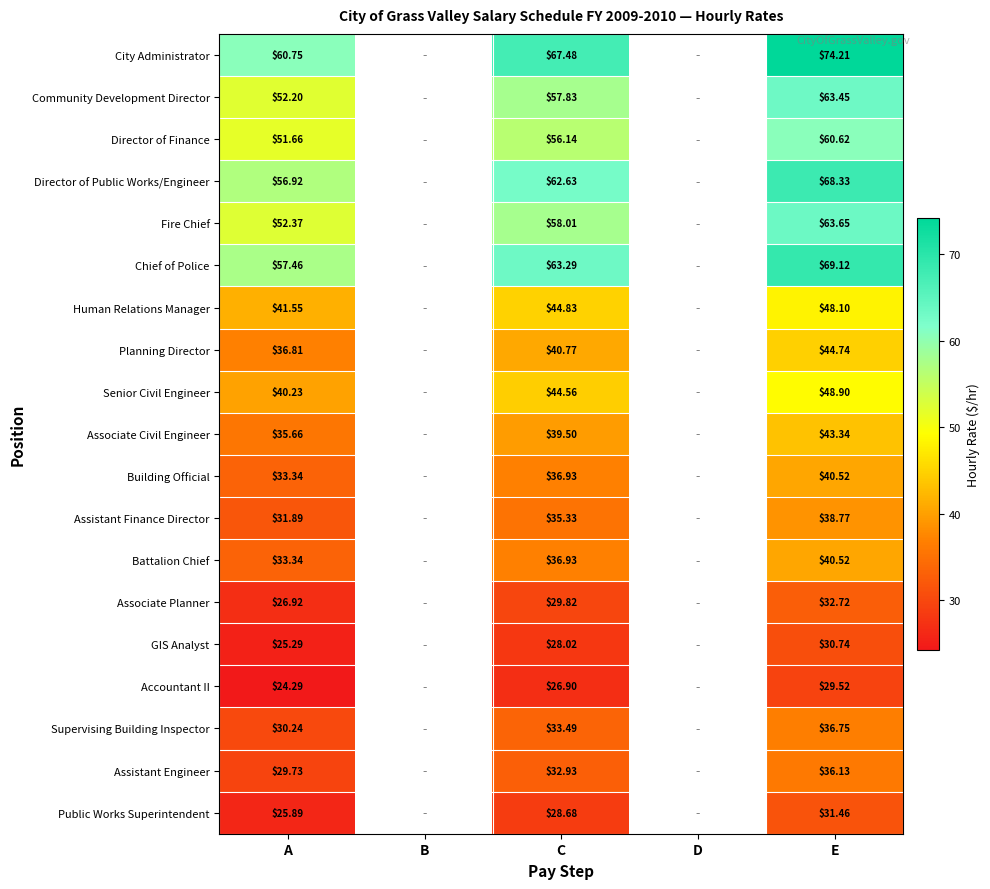

Between A and E, which series saw the biggest shift?

City Administrator